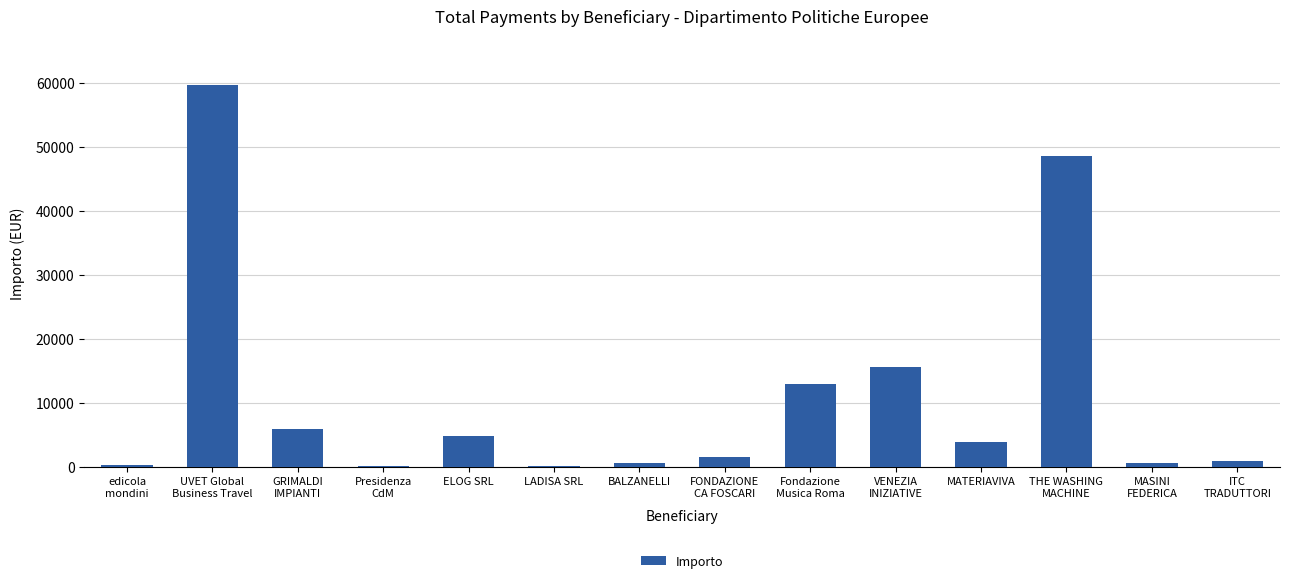

What is the sum of all values?

155569.7